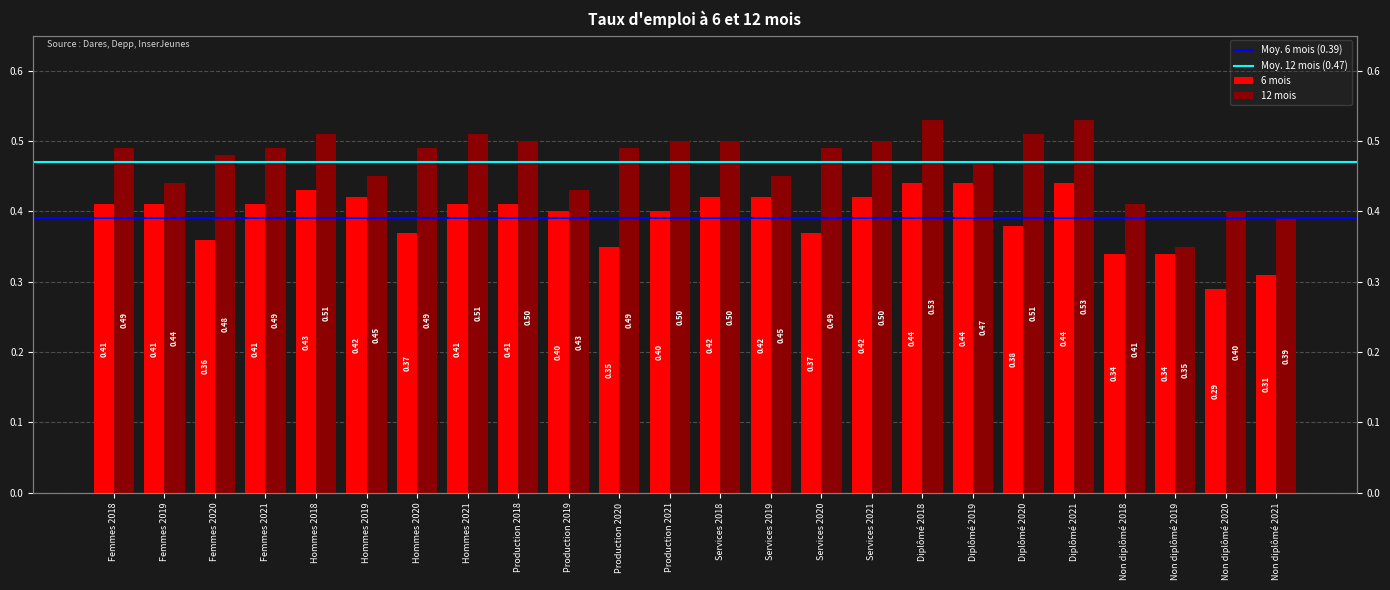

What is the approximate value of 6 mois at Production 2019?

0.4